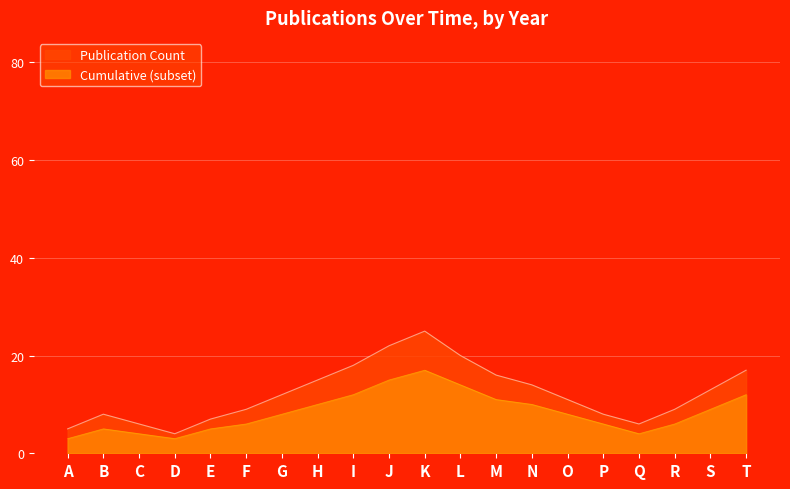

How many series are shown in this chart?

2